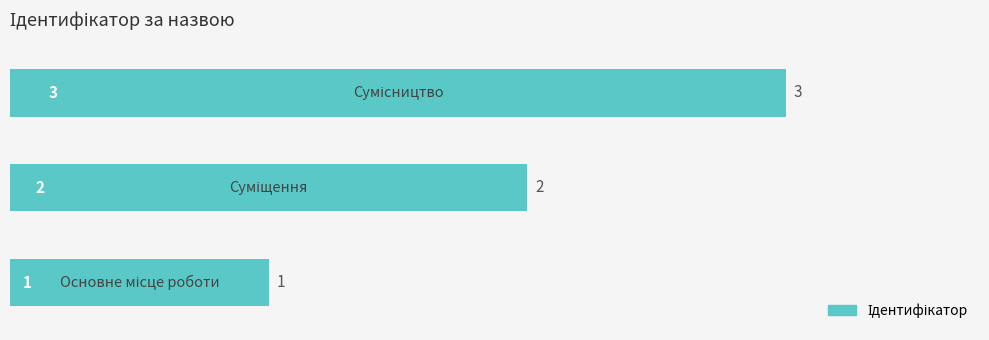

What is the maximum value shown in the chart?

3